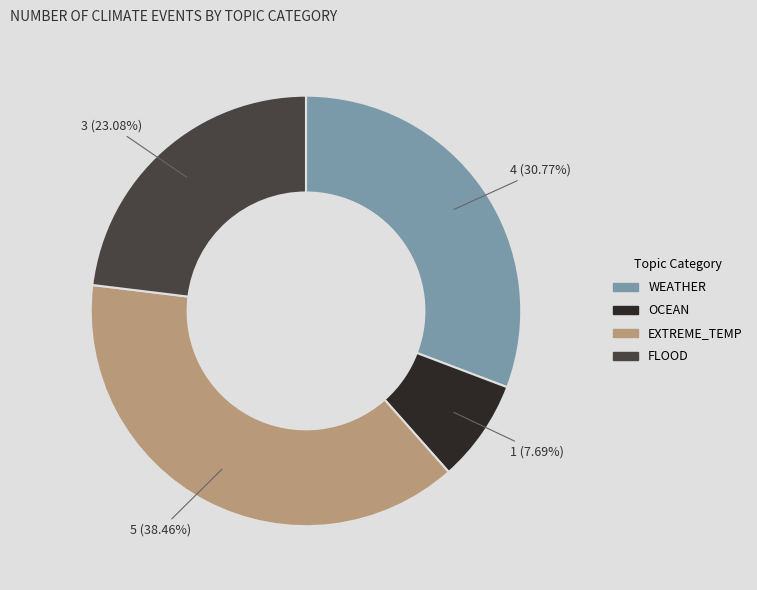

Does any single category account for the majority?

No